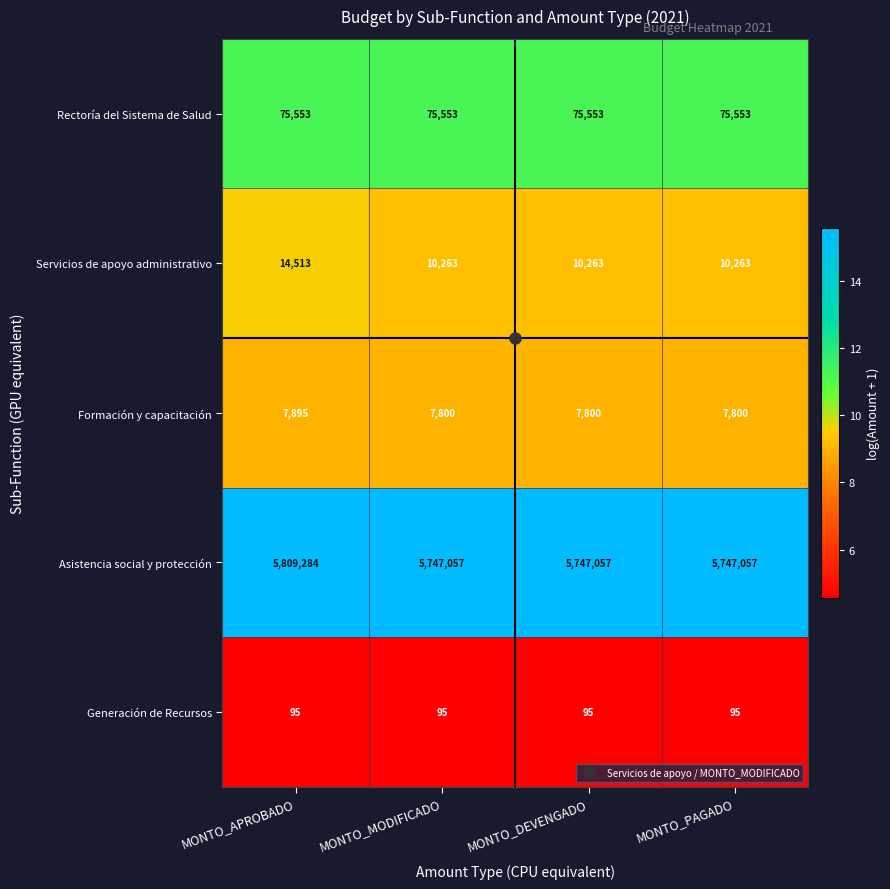

The value of Formación y capacitación at MONTO_APROBADO is 7895. True or false?

True